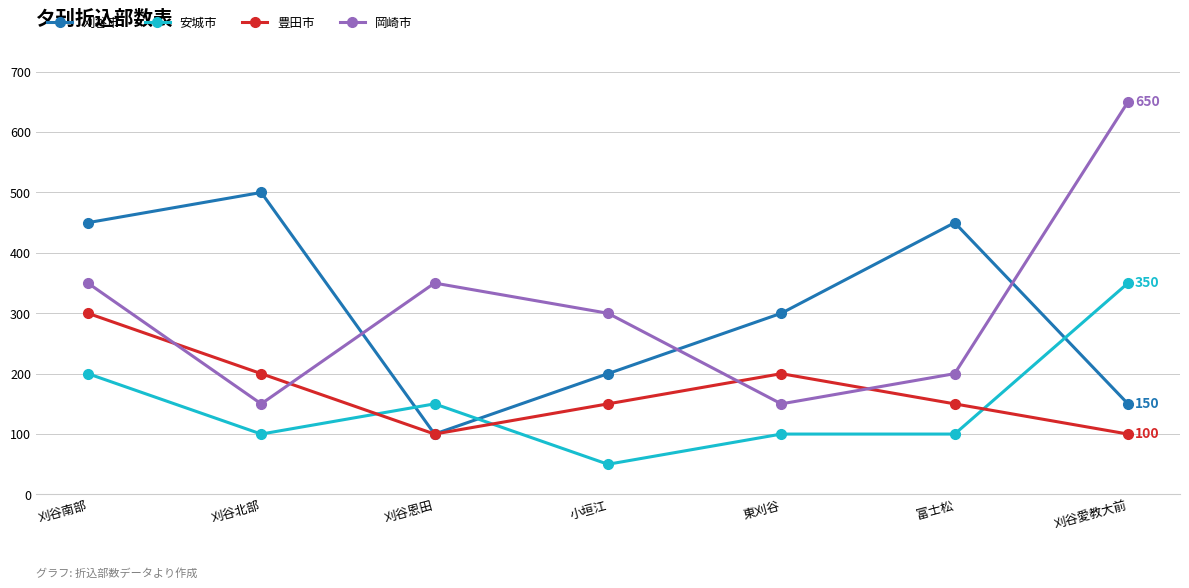

At which category does 岡崎市 reach its first local peak?

刈谷恩田